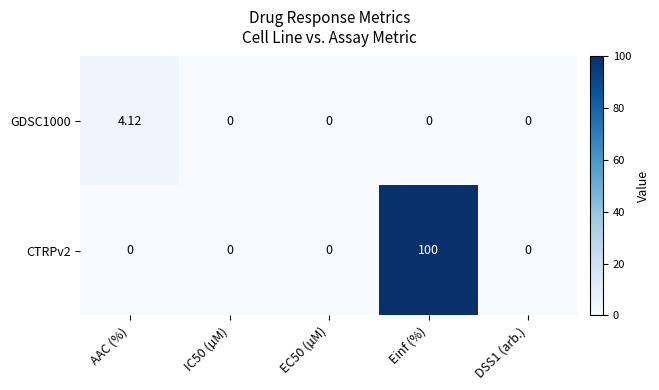

Rank the series by their maximum value, from highest to lowest.

CTRPv2, GDSC1000